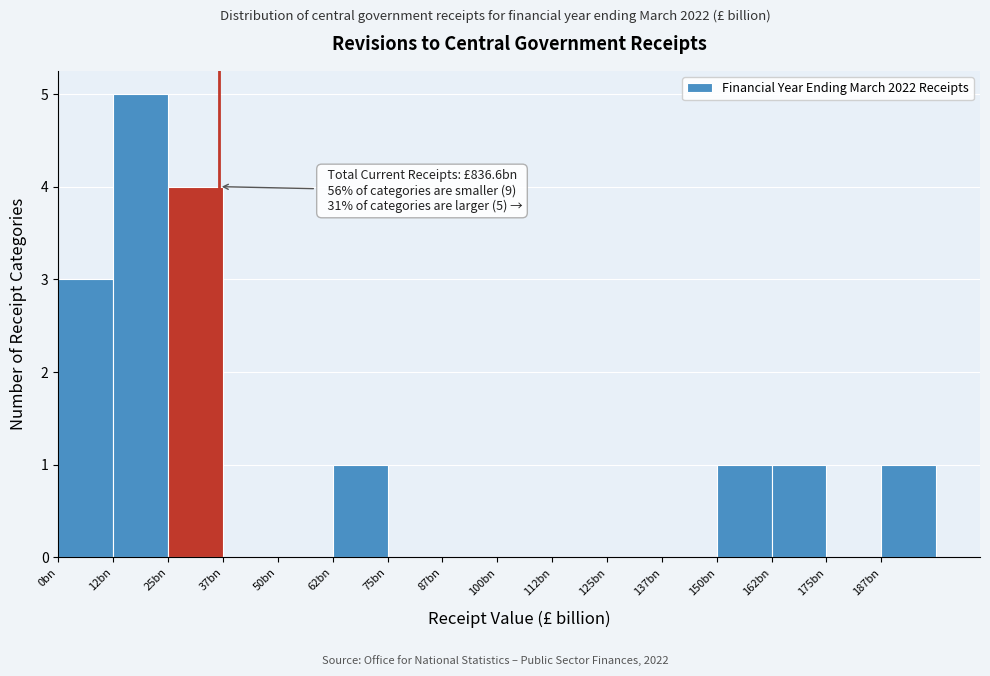

Reading left to right, what are all the values shown in this chart?

0bn=3	12bn=5	25bn=4	37bn=0	50bn=0	62bn=1	75bn=0	87bn=0	100bn=0	112bn=0	125bn=0	137bn=0	150bn=1	162bn=1	175bn=0	187bn=1